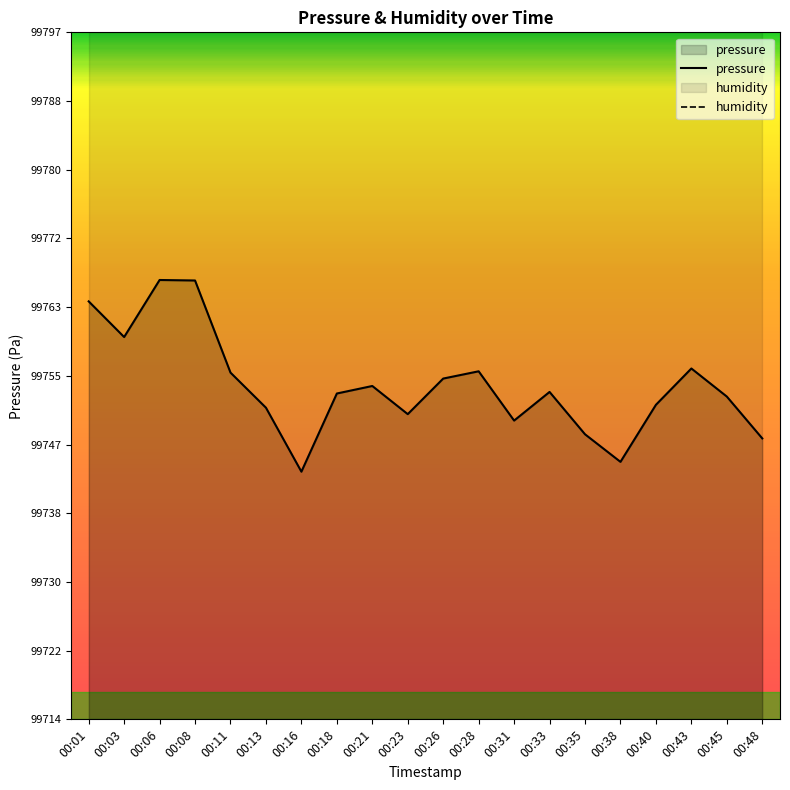

Which series has the widest spread of values?

pressure